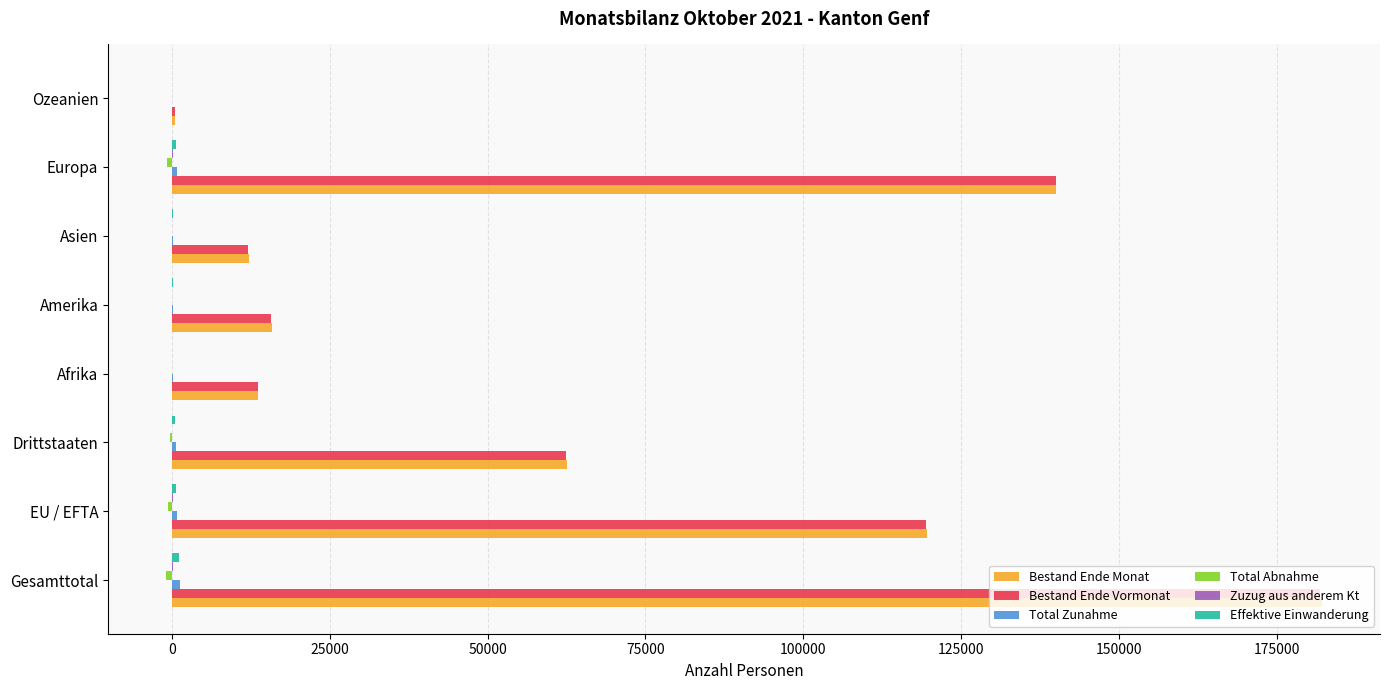

At which category is the sum across all series the highest?

Gesamttotal